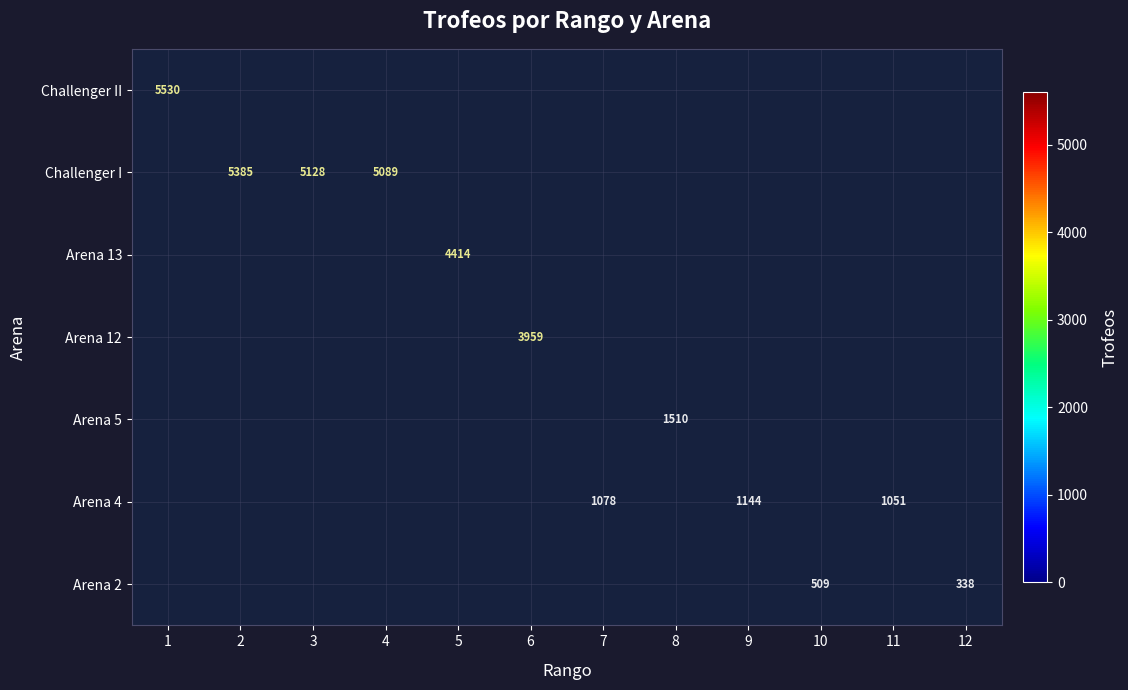

The value of Arena 12 at 6 is 3959. True or false?

True